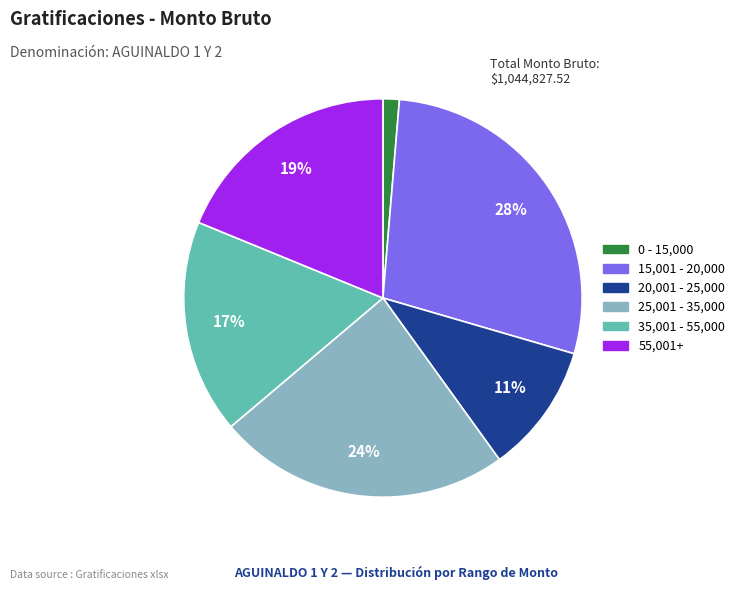

Which category has the smallest portion of the pie?

0 - 15,000